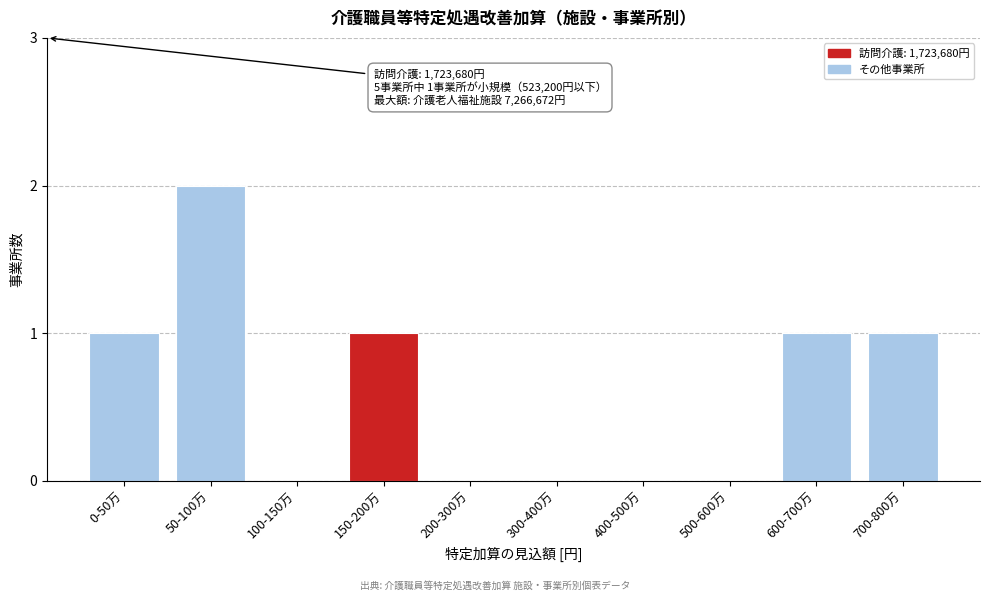

Reading left to right, list all the values displayed in this chart.

0-50万=1	50-100万=2	100-150万=0	150-200万=1	200-300万=0	300-400万=0	400-500万=0	500-600万=0	600-700万=1	700-800万=1